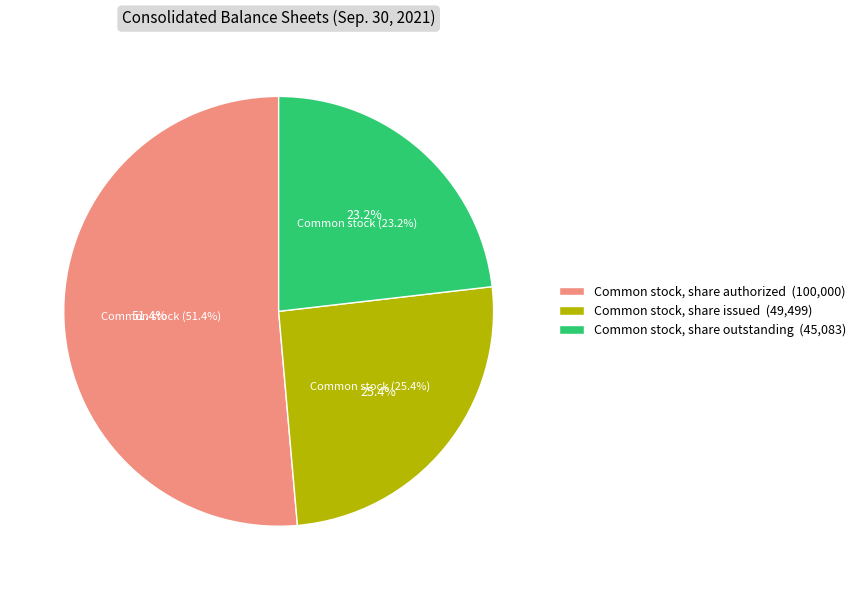

Is there any slice that represents more than half of the pie?

Yes